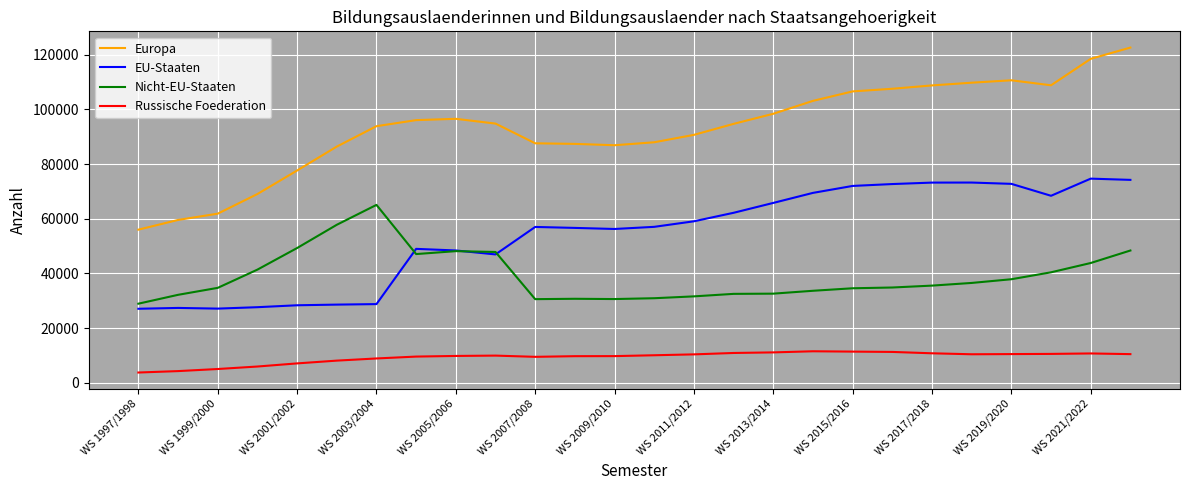

Rank the series by their maximum value, from lowest to highest.

Russische Foederation, Nicht-EU-Staaten, EU-Staaten, Europa